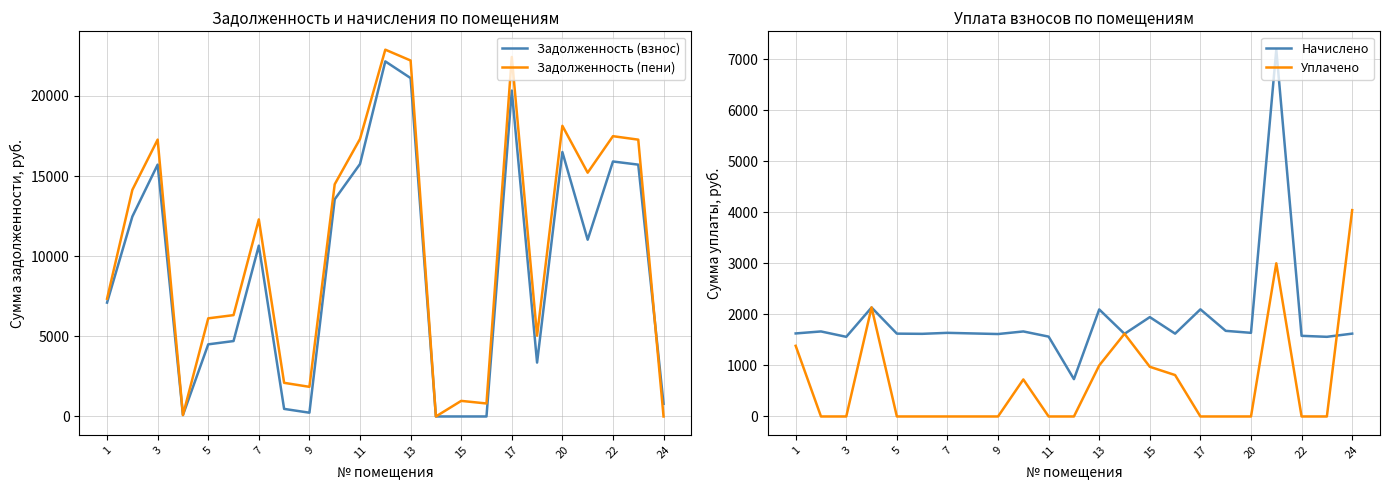

Where does the Начислено series first go above 1626?

1